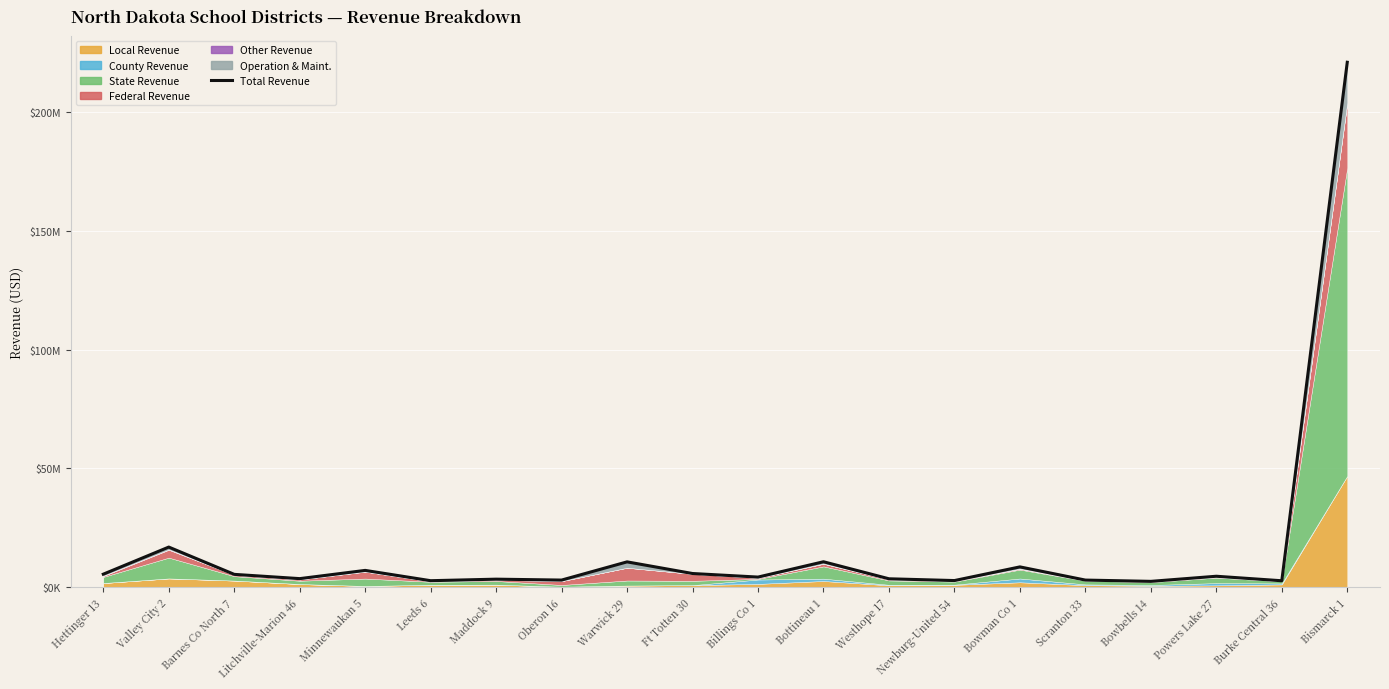

At which label is the value closest to 111750650?

Valley City 2